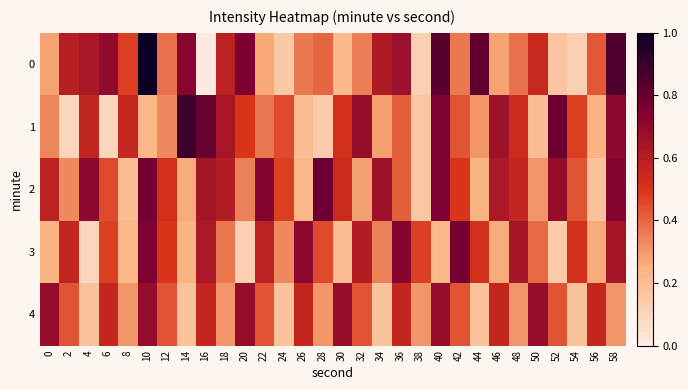

Reading left to right, transcribe all the data shown in this chart.

0: 0=0.3	2=0.6	4=0.6	6=0.7	8=0.5	10=1.0	12=0.4	14=0.7	16=0.0	18=0.6	20=0.8	22=0.3	24=0.2	26=0.4	28=0.4	30=0.2	32=0.4	34=0.6	36=0.7	38=0.1	40=0.8	42=0.4	44=0.8	46=0.3	48=0.4	50=0.5	52=0.2	54=0.1	56=0.4	58=0.9
1: 0=0.3	2=0.1	4=0.6	6=0.1	8=0.6	10=0.2	12=0.3	14=0.9	16=0.8	18=0.6	20=0.5	22=0.4	24=0.5	26=0.2	28=0.1	30=0.5	32=0.7	34=0.3	36=0.4	38=0.2	40=0.7	42=0.4	44=0.3	46=0.7	48=0.5	50=0.2	52=0.8	54=0.5	56=0.2	58=0.7
2: 0=0.6	2=0.3	4=0.7	6=0.5	8=0.2	10=0.8	12=0.5	14=0.3	16=0.6	18=0.6	20=0.3	22=0.7	24=0.5	26=0.2	28=0.8	30=0.5	32=0.3	34=0.7	36=0.4	38=0.2	40=0.7	42=0.5	44=0.2	46=0.6	48=0.6	50=0.3	52=0.7	54=0.4	56=0.2	58=0.7
3: 0=0.2	2=0.6	4=0.1	6=0.5	8=0.2	10=0.7	12=0.5	14=0.2	16=0.6	18=0.4	20=0.1	22=0.6	24=0.3	26=0.7	28=0.5	30=0.2	32=0.6	34=0.3	36=0.7	38=0.5	40=0.2	42=0.8	44=0.5	46=0.3	48=0.6	50=0.4	52=0.1	54=0.5	56=0.3	58=0.6
4: 0=0.7	2=0.4	4=0.2	6=0.6	8=0.3	10=0.7	12=0.4	14=0.2	16=0.6	18=0.3	20=0.7	22=0.4	24=0.2	26=0.6	28=0.3	30=0.7	32=0.4	34=0.2	36=0.6	38=0.3	40=0.7	42=0.4	44=0.2	46=0.6	48=0.3	50=0.7	52=0.4	54=0.2	56=0.6	58=0.3